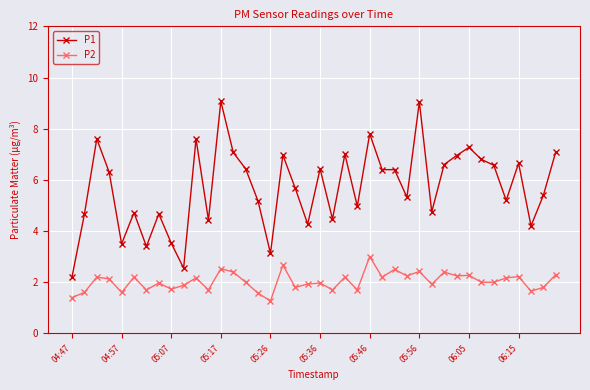

What is the greatest value displayed?

9.1